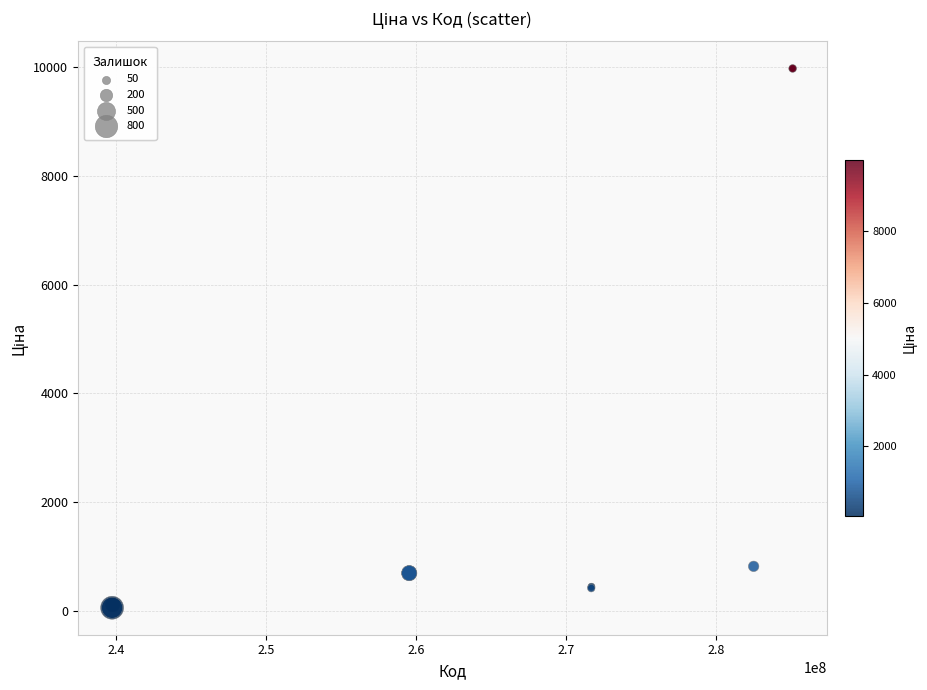

What Y value in the scatter plot is closest to 5016?

818.5